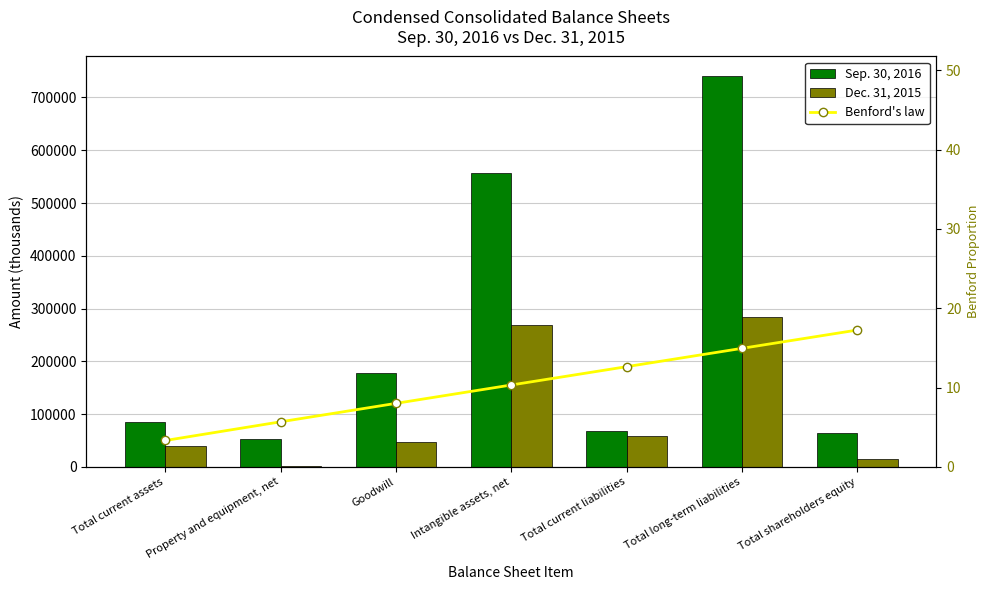

How many values in the Benford's law series are below 10?

3